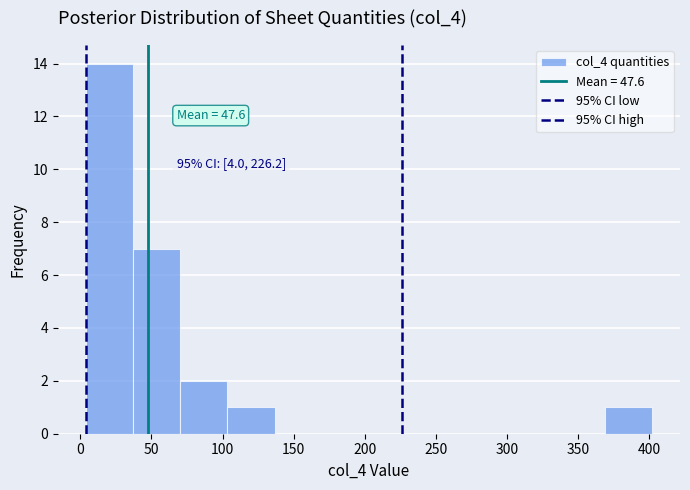

Which range on the x-axis has the tallest bar?

5 to 35